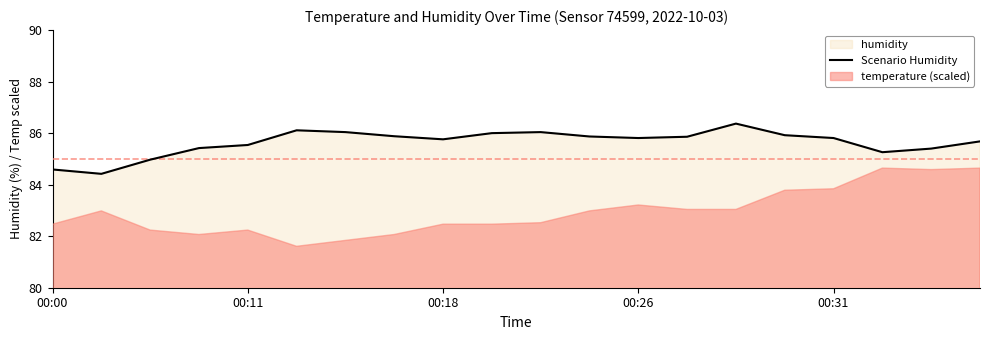

The value of Scenario Humidity at 00:11 is 24.2. True or false?

False